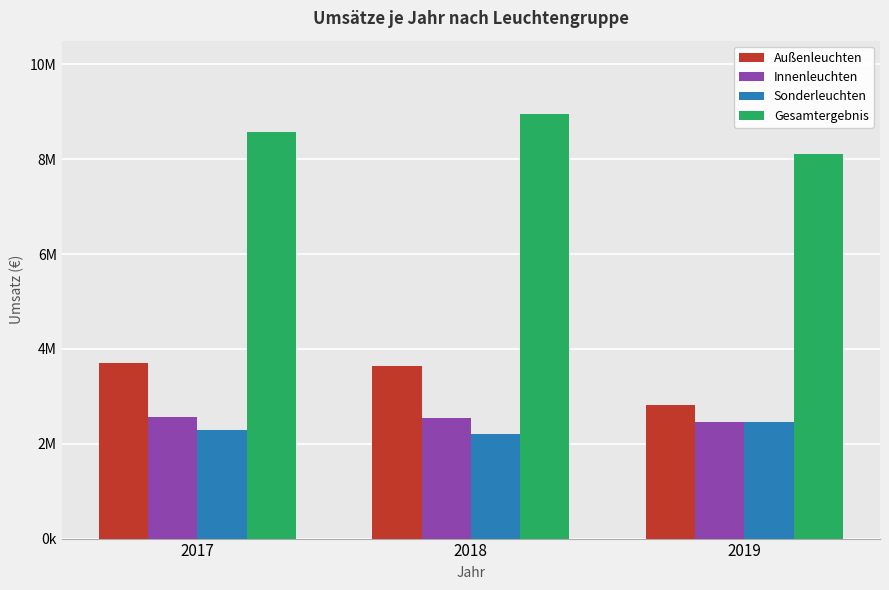

What is the sum of all Sonderleuchten values?

6945614